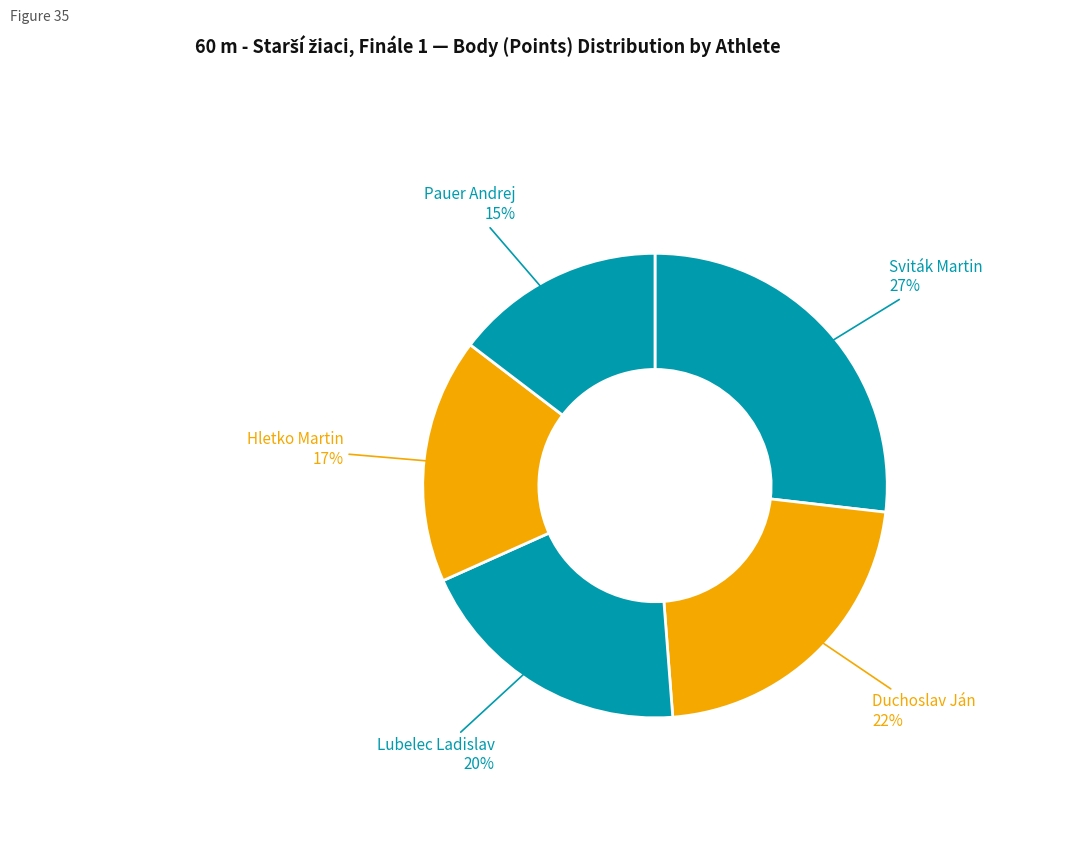

To the nearest percent, what portion does Lubelec Ladislav represent?

20%